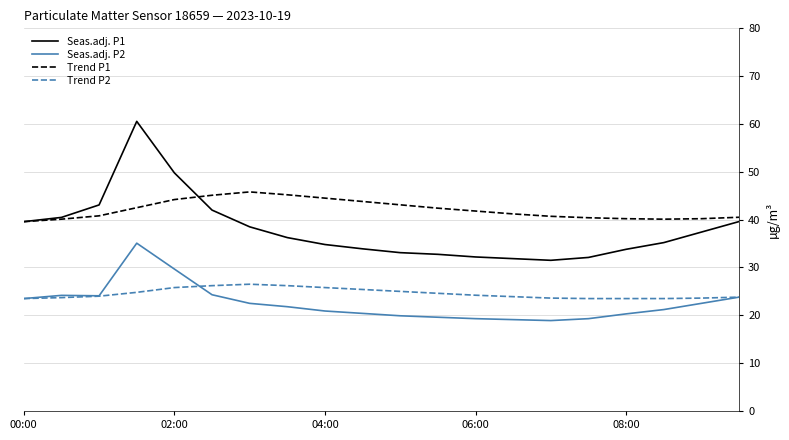

What is the minimum value for Seas.adj. P2?

18.9